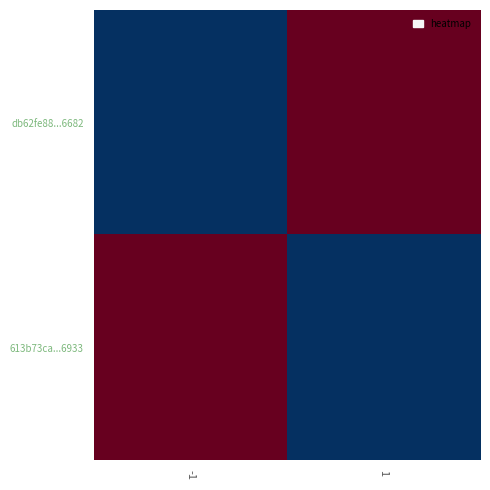

Reading left to right, extract all data points from this chart.

db62fe88...6682: -1=0	1=1
613b73ca...6933: -1=1	1=0